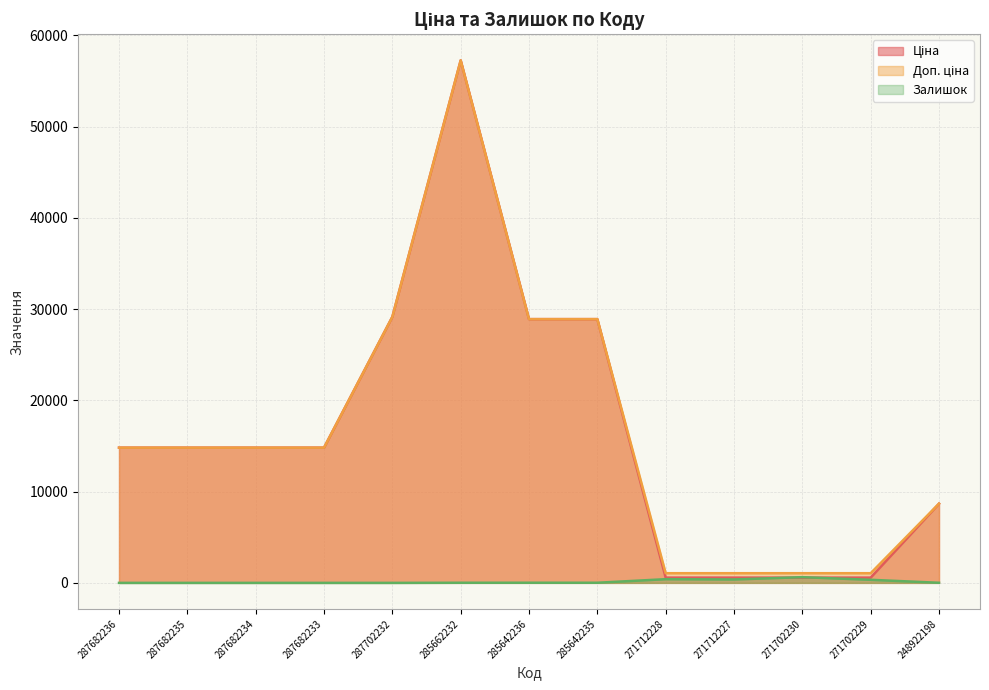

Which series changed the most between 287682236 and 285642235?

Ціна